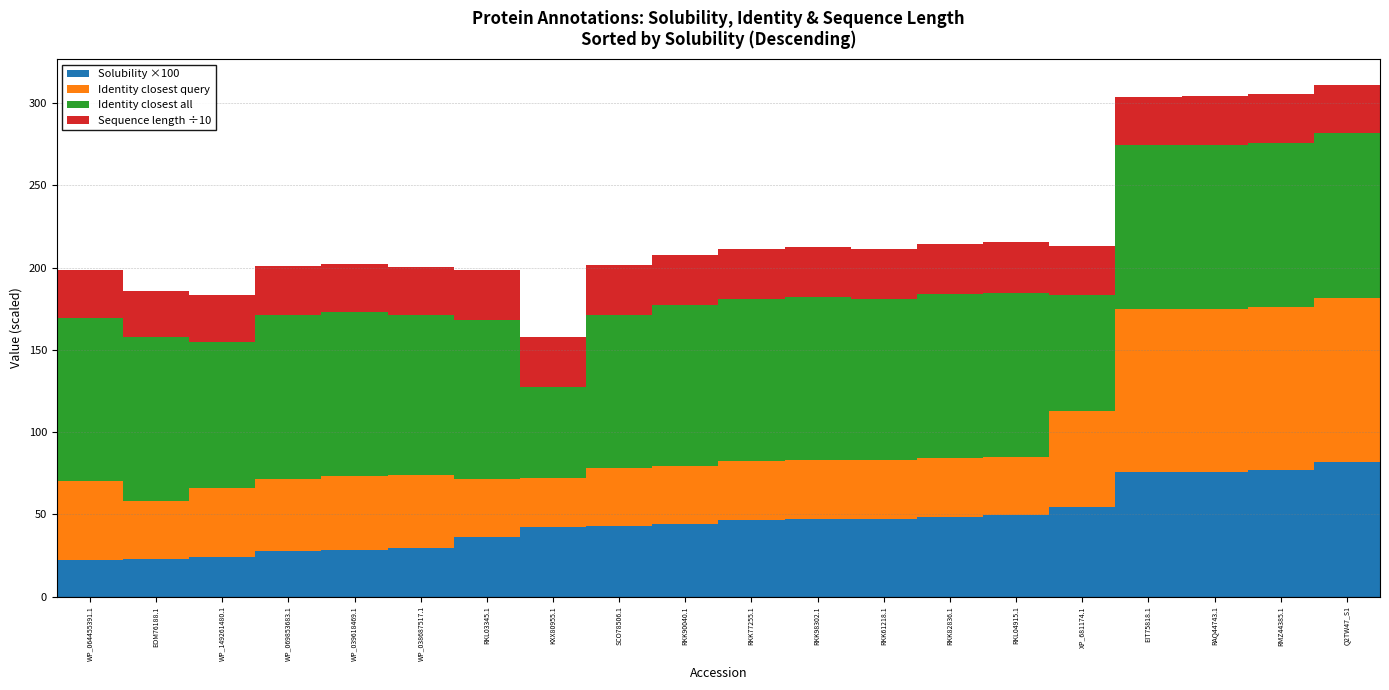

What is the total value across all series at WP_039618469.1?

202.3